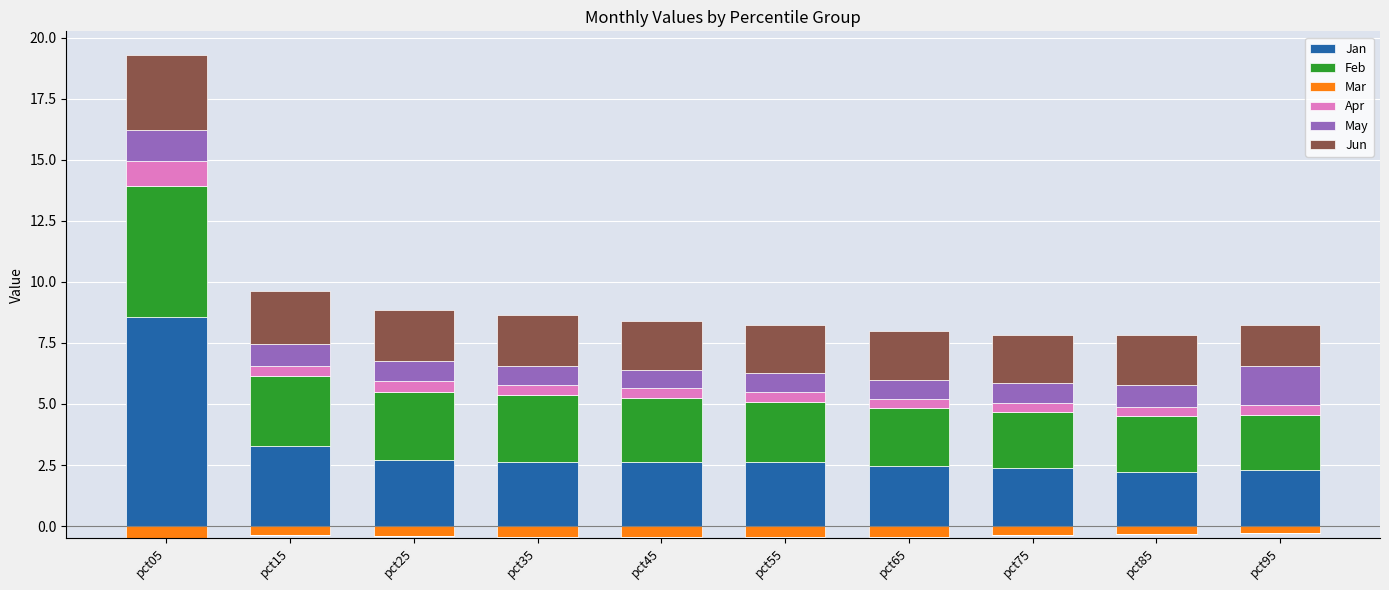

What is the minimum value for May?

0.8